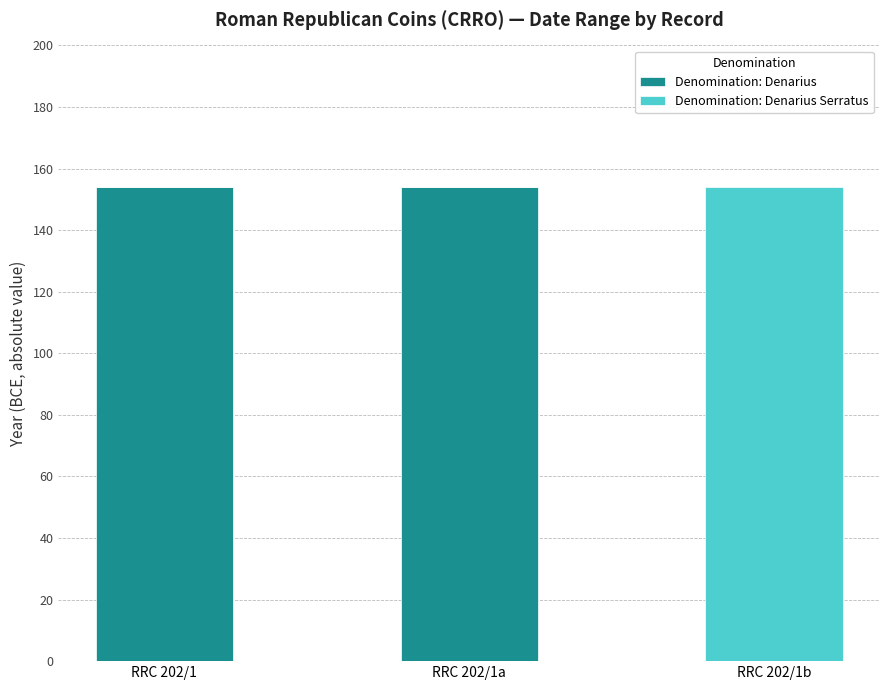

How many data points does each series have?

3